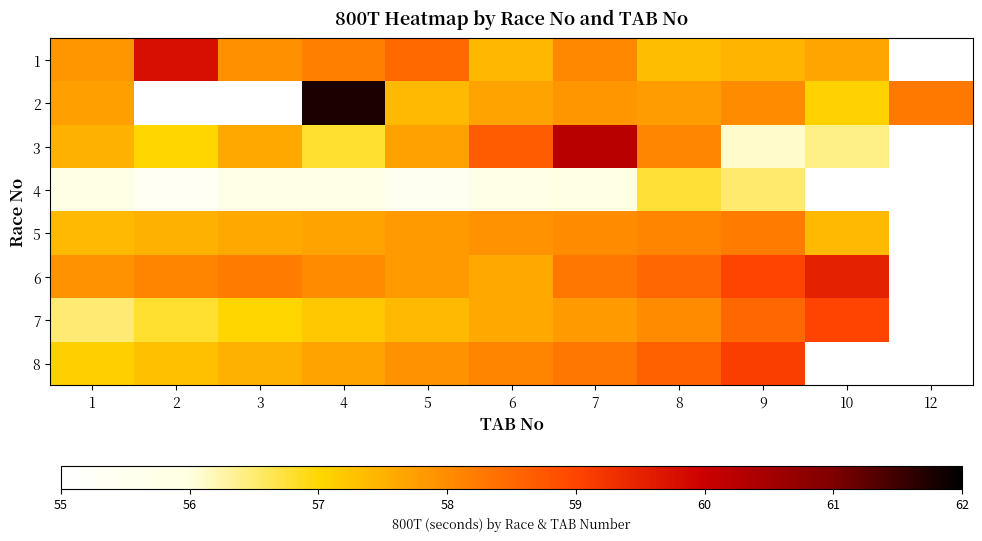

At which category is the sum across all series the highest?

7